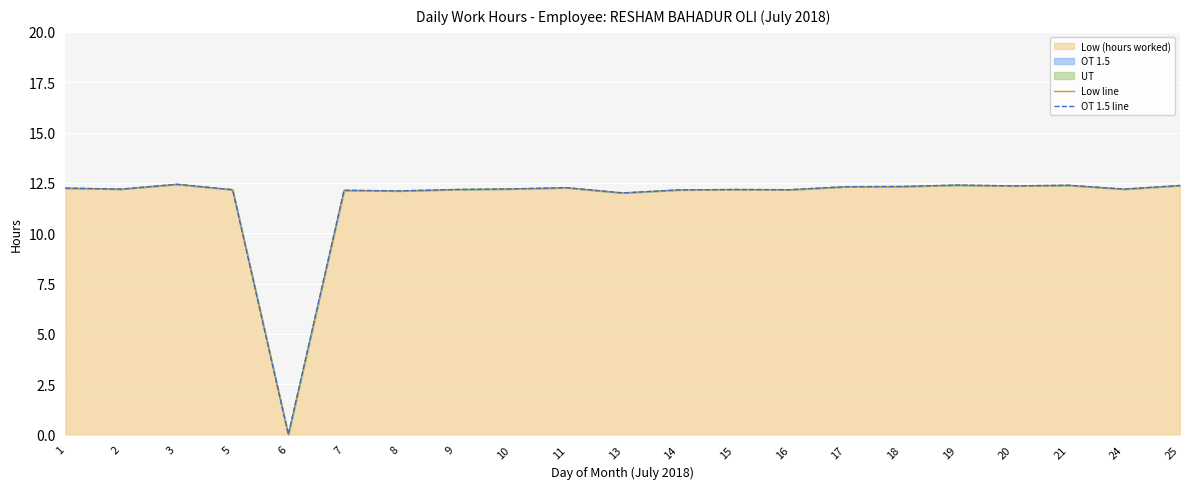

Rank the series by their maximum value, from highest to lowest.

Low line, OT 1.5 line